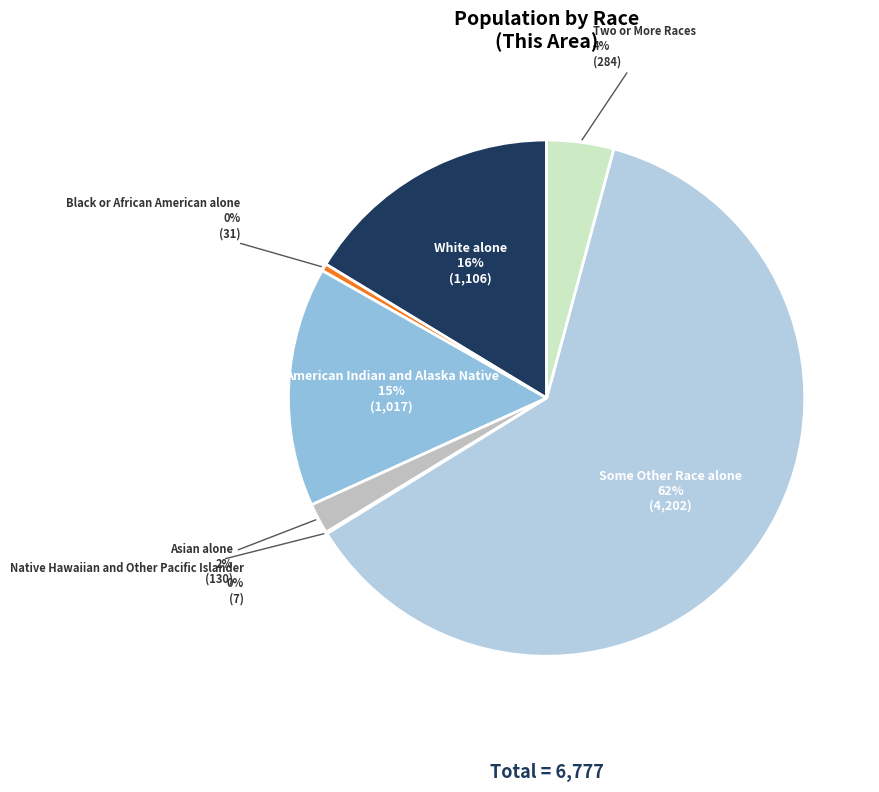

Count the number of slices in the pie.

7